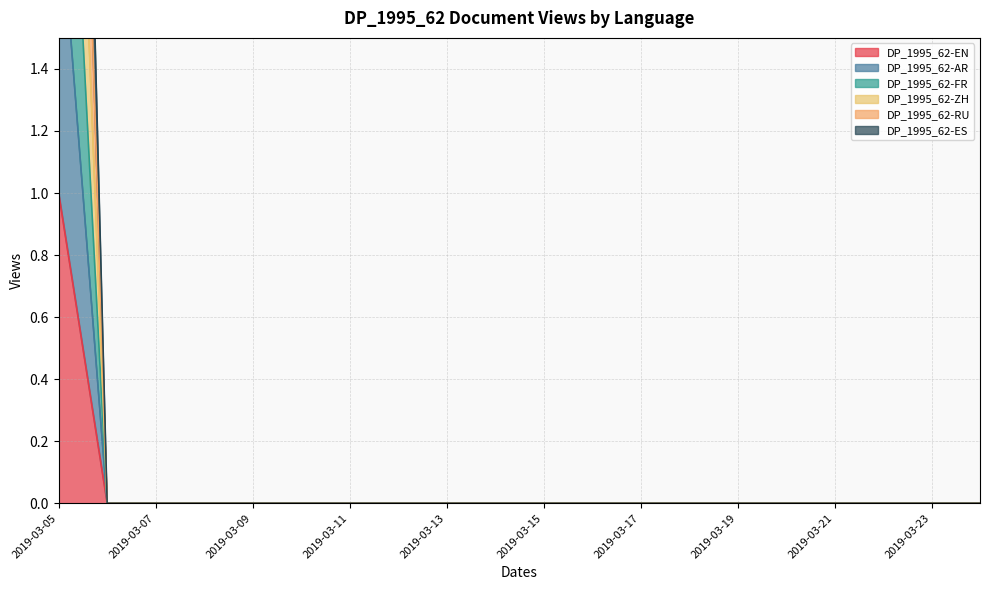

Reading left to right, transcribe all the data shown in this chart.

DP_1995_62-EN: 2019-03-05=1	2019-03-06=0	2019-03-07=0	2019-03-08=0	2019-03-09=0	2019-03-10=0	2019-03-11=0	2019-03-12=0	2019-03-13=0	2019-03-14=0	2019-03-15=0	2019-03-16=0	2019-03-17=0	2019-03-18=0	2019-03-19=0	2019-03-20=0	2019-03-21=0	2019-03-22=0	2019-03-23=0	2019-03-24=0
DP_1995_62-AR: 2019-03-05=2	2019-03-06=0	2019-03-07=0	2019-03-08=0	2019-03-09=0	2019-03-10=0	2019-03-11=0	2019-03-12=0	2019-03-13=0	2019-03-14=0	2019-03-15=0	2019-03-16=0	2019-03-17=0	2019-03-18=0	2019-03-19=0	2019-03-20=0	2019-03-21=0	2019-03-22=0	2019-03-23=0	2019-03-24=0
DP_1995_62-FR: 2019-03-05=3	2019-03-06=0	2019-03-07=0	2019-03-08=0	2019-03-09=0	2019-03-10=0	2019-03-11=0	2019-03-12=0	2019-03-13=0	2019-03-14=0	2019-03-15=0	2019-03-16=0	2019-03-17=0	2019-03-18=0	2019-03-19=0	2019-03-20=0	2019-03-21=0	2019-03-22=0	2019-03-23=0	2019-03-24=0
DP_1995_62-ZH: 2019-03-05=4	2019-03-06=0	2019-03-07=0	2019-03-08=0	2019-03-09=0	2019-03-10=0	2019-03-11=0	2019-03-12=0	2019-03-13=0	2019-03-14=0	2019-03-15=0	2019-03-16=0	2019-03-17=0	2019-03-18=0	2019-03-19=0	2019-03-20=0	2019-03-21=0	2019-03-22=0	2019-03-23=0	2019-03-24=0
DP_1995_62-RU: 2019-03-05=5	2019-03-06=0	2019-03-07=0	2019-03-08=0	2019-03-09=0	2019-03-10=0	2019-03-11=0	2019-03-12=0	2019-03-13=0	2019-03-14=0	2019-03-15=0	2019-03-16=0	2019-03-17=0	2019-03-18=0	2019-03-19=0	2019-03-20=0	2019-03-21=0	2019-03-22=0	2019-03-23=0	2019-03-24=0
DP_1995_62-ES: 2019-03-05=6	2019-03-06=0	2019-03-07=0	2019-03-08=0	2019-03-09=0	2019-03-10=0	2019-03-11=0	2019-03-12=0	2019-03-13=0	2019-03-14=0	2019-03-15=0	2019-03-16=0	2019-03-17=0	2019-03-18=0	2019-03-19=0	2019-03-20=0	2019-03-21=0	2019-03-22=0	2019-03-23=0	2019-03-24=0